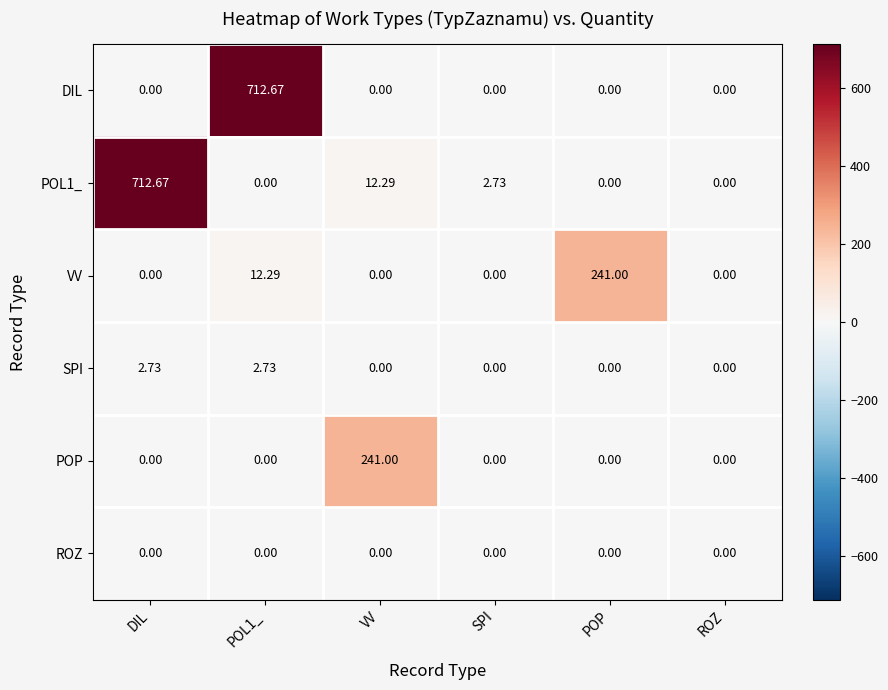

At which label does POP reach its peak?

VV